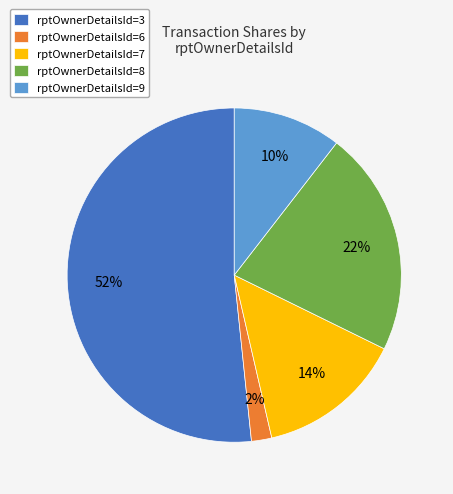

How many segments does this pie chart have?

5